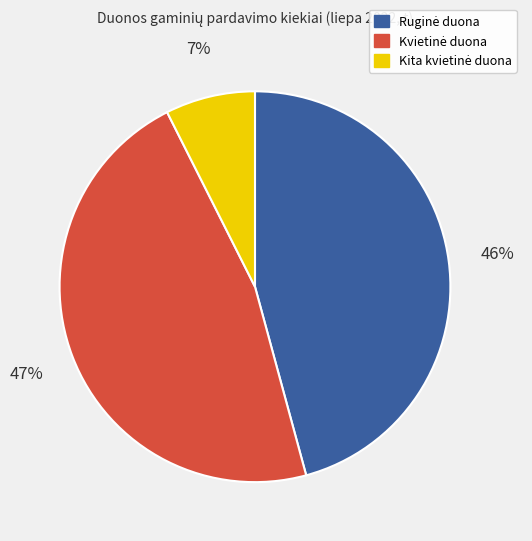

Is there a majority slice in this chart?

No